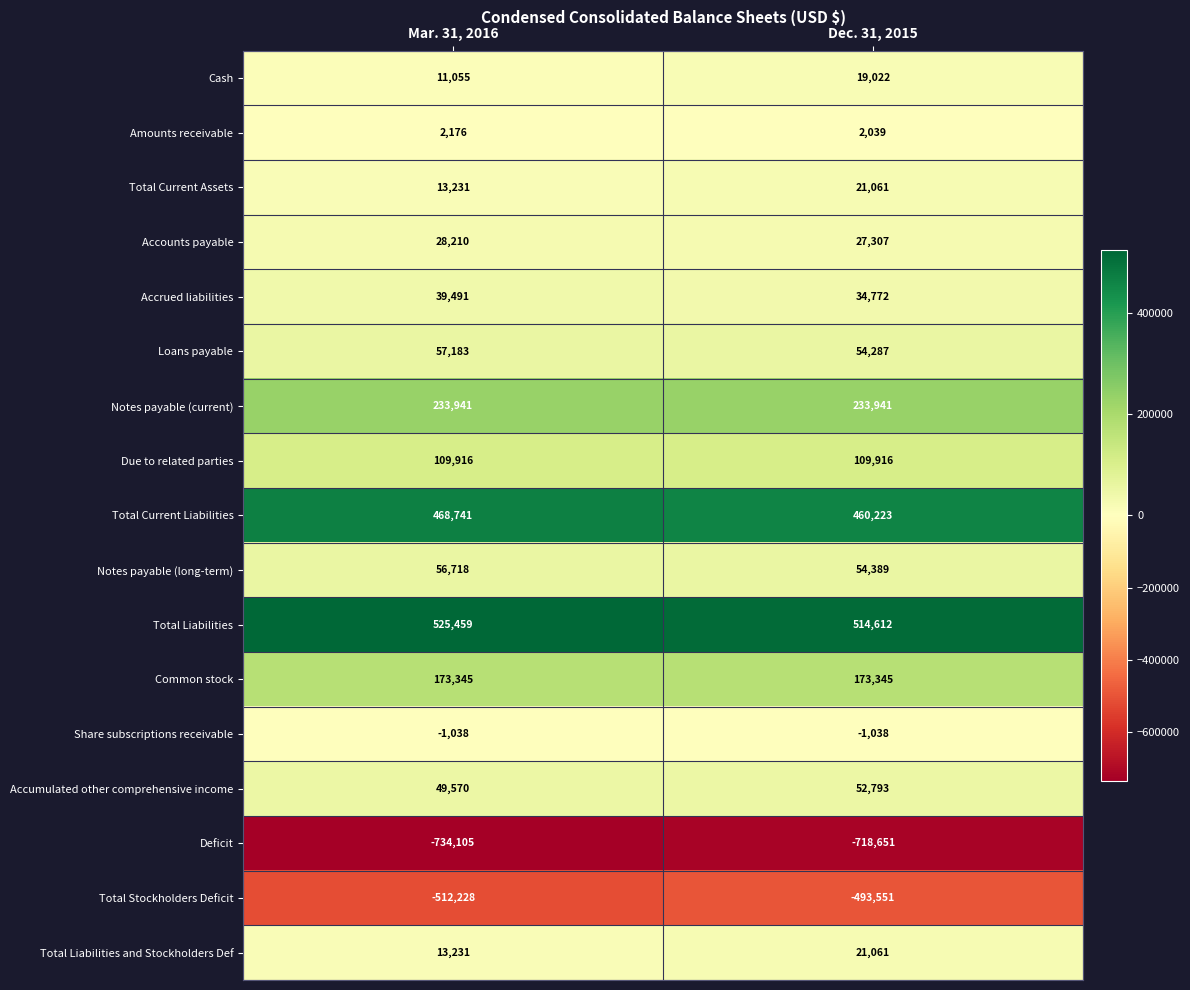

At how many categories does at least one series exceed 218725?

2